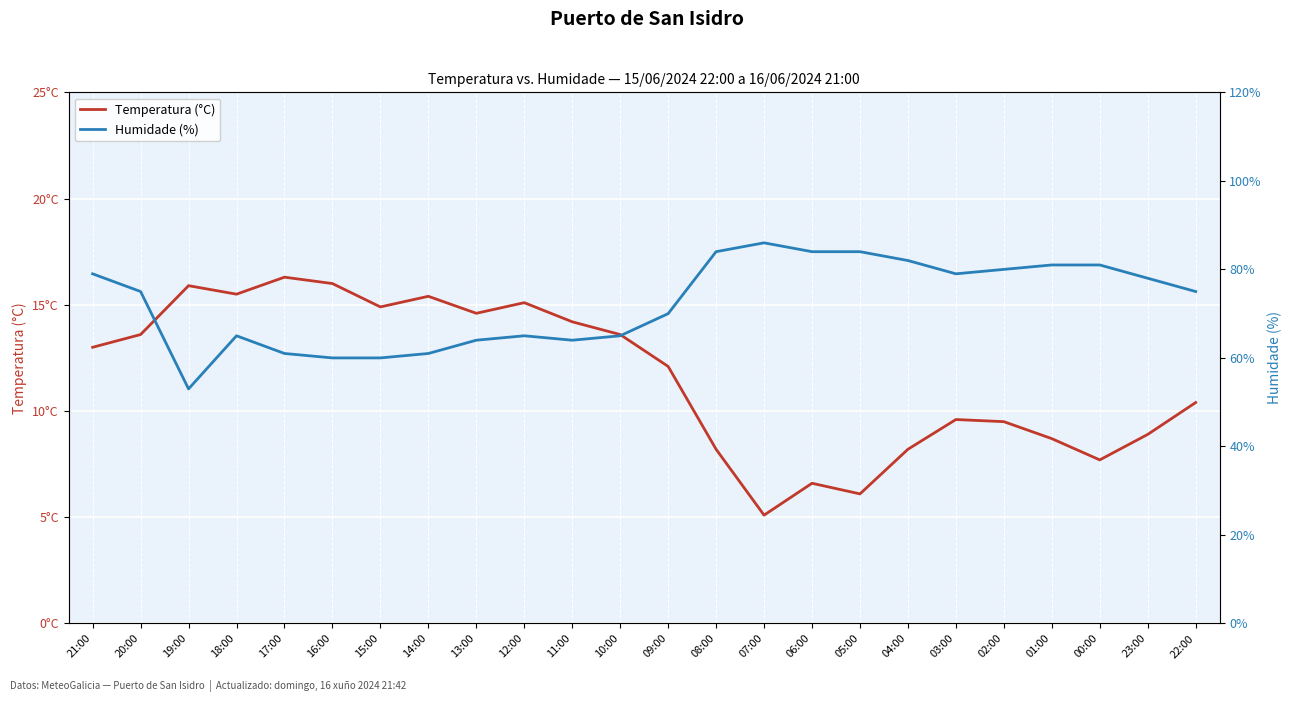

What is the difference between the maximum and minimum values in the Humidade (%) series?

33.0